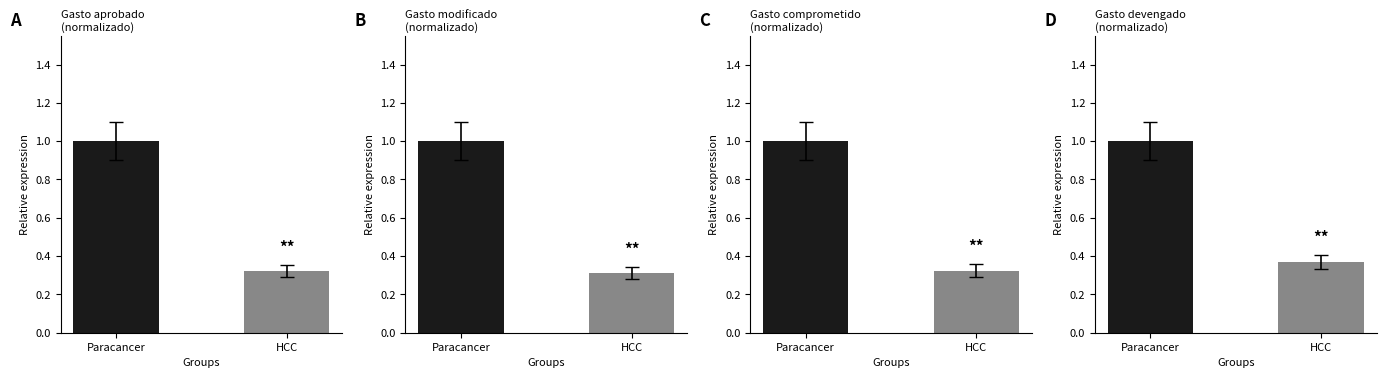

Are the bars horizontal?

No